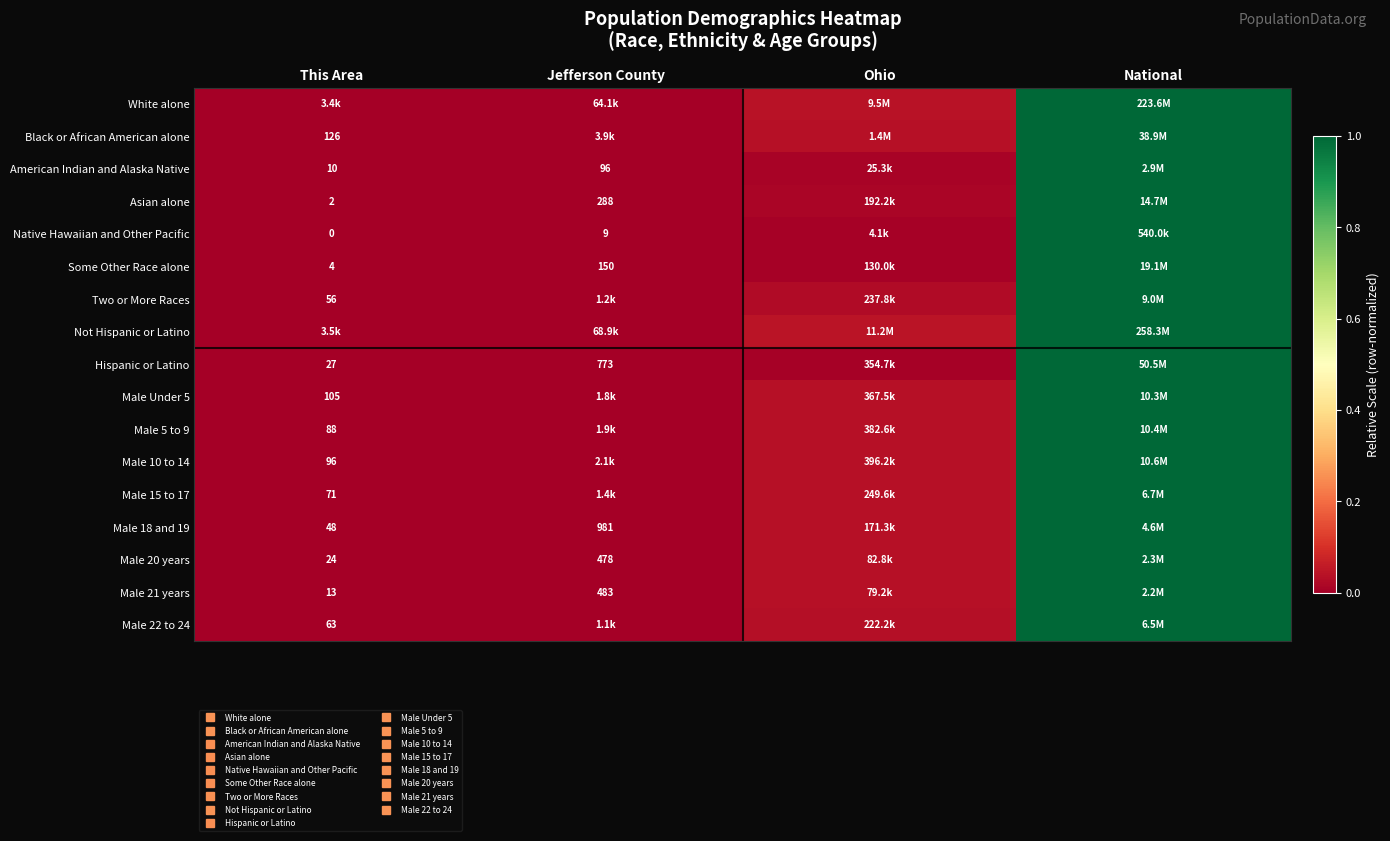

Where is Male 22 to 24 nearest to the value 0?

This Area